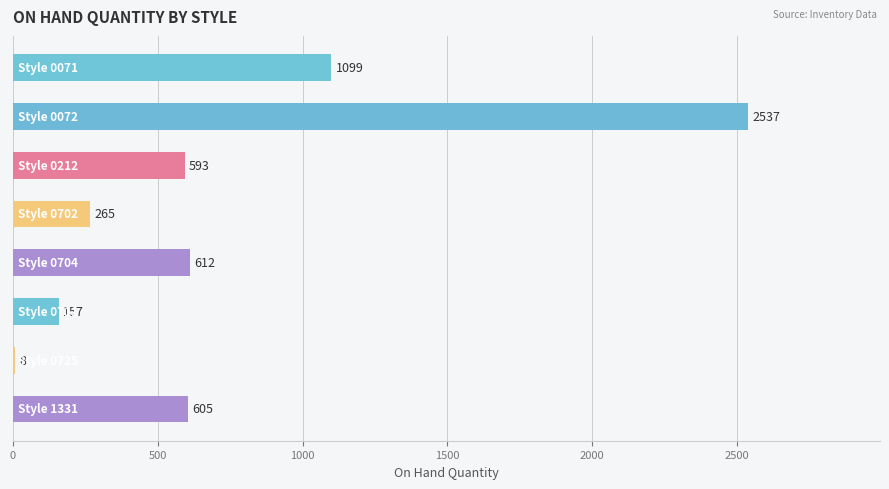

What is the sum of all values?

5876